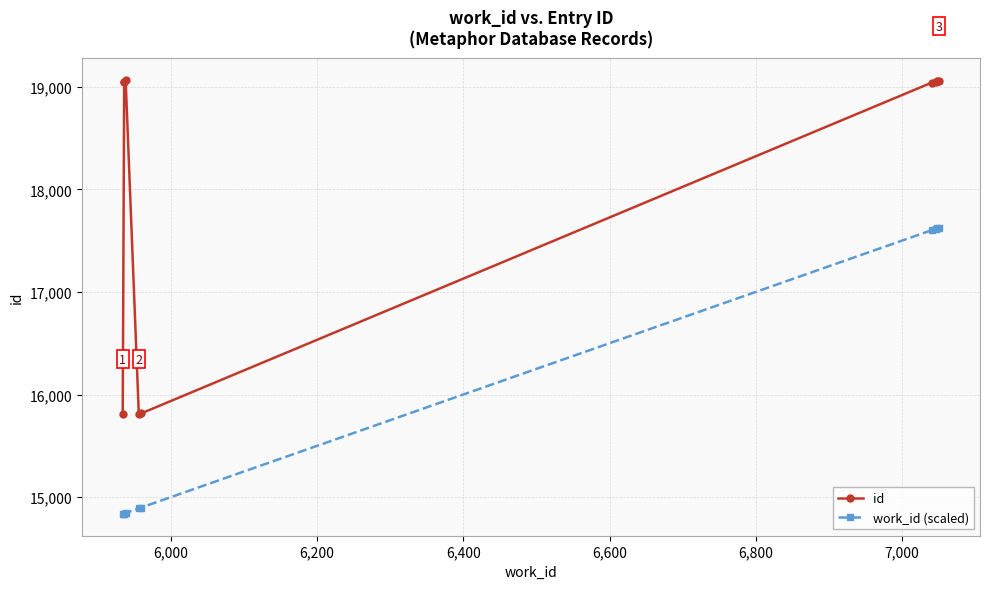

List the series in order of their peak value, highest first.

id, work_id (scaled)